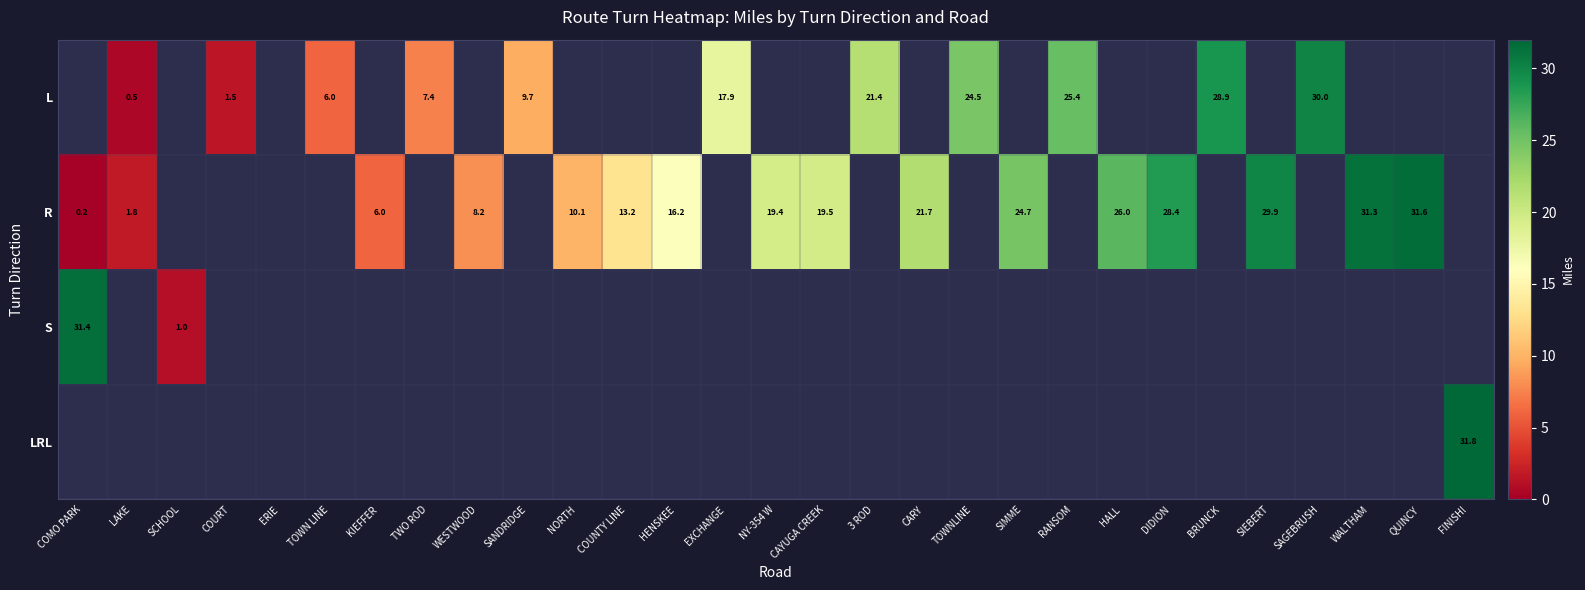

What is the greatest value displayed?

31.8